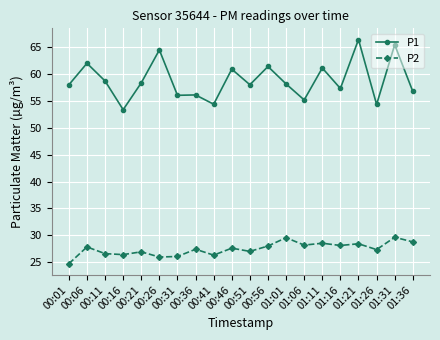

What is the label of the 11th point from the right?

00:46